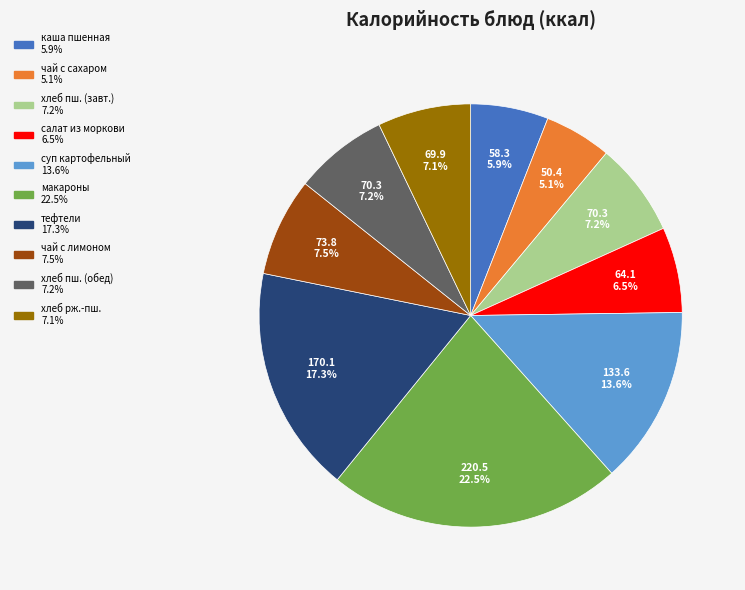

Does any single category account for the majority?

No